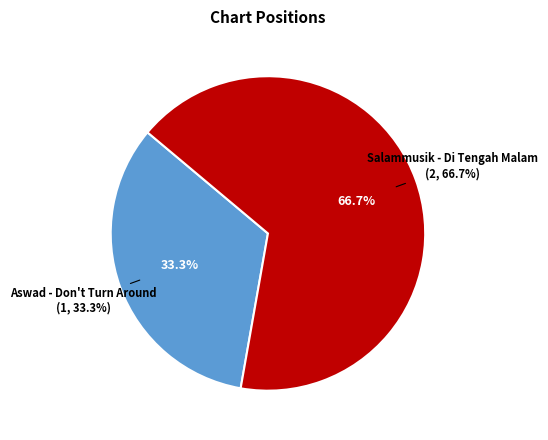

Between Salammusik - Di Tengah Malam and Aswad - Don't Turn Around, which is larger?

Salammusik - Di Tengah Malam